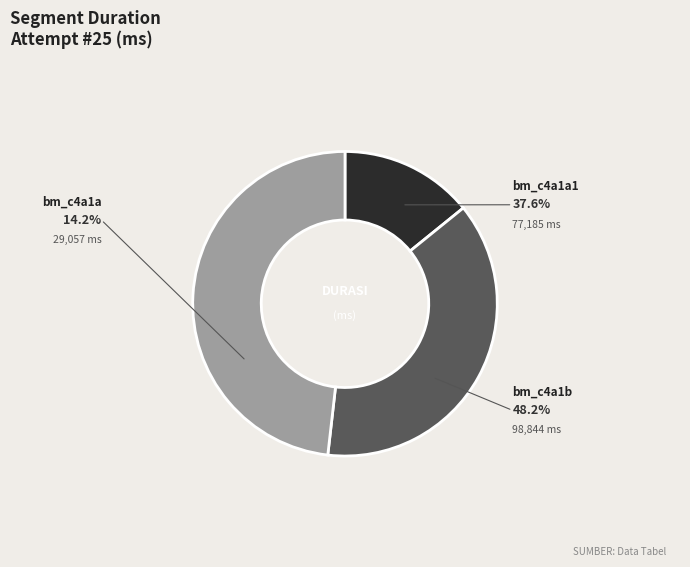

How many slices are in this pie chart?

3